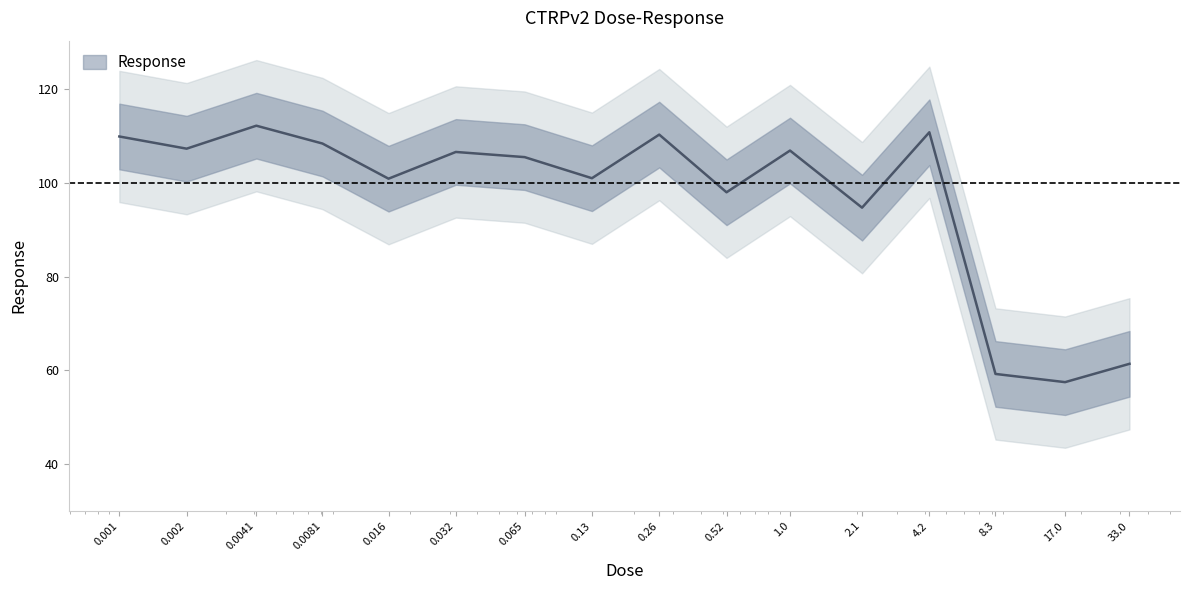

Reading left to right, list all the values displayed in this chart.

0.001=109.9	0.002=107.3	0.0041=112.2	0.0081=108.4	0.016=100.9	0.032=106.6	0.065=105.5	0.13=101.0	0.26=110.3	0.52=98.0	1.0=106.9	2.1=94.7	4.2=110.8	8.3=59.3	17.0=57.5	33.0=61.4